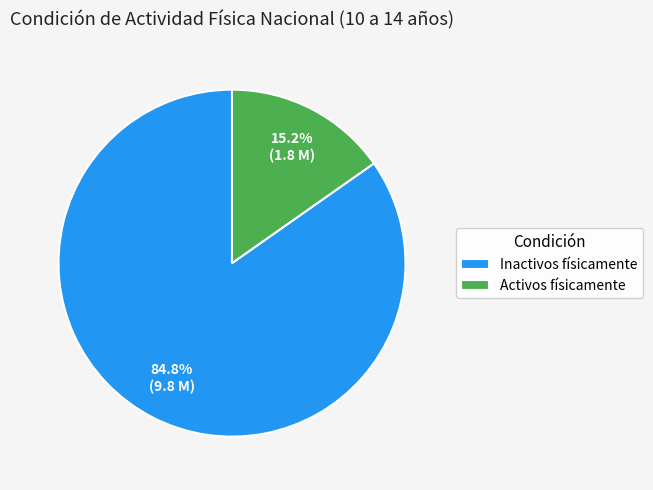

True or false: Inactivos físicamente accounts for 76% of the total.

False